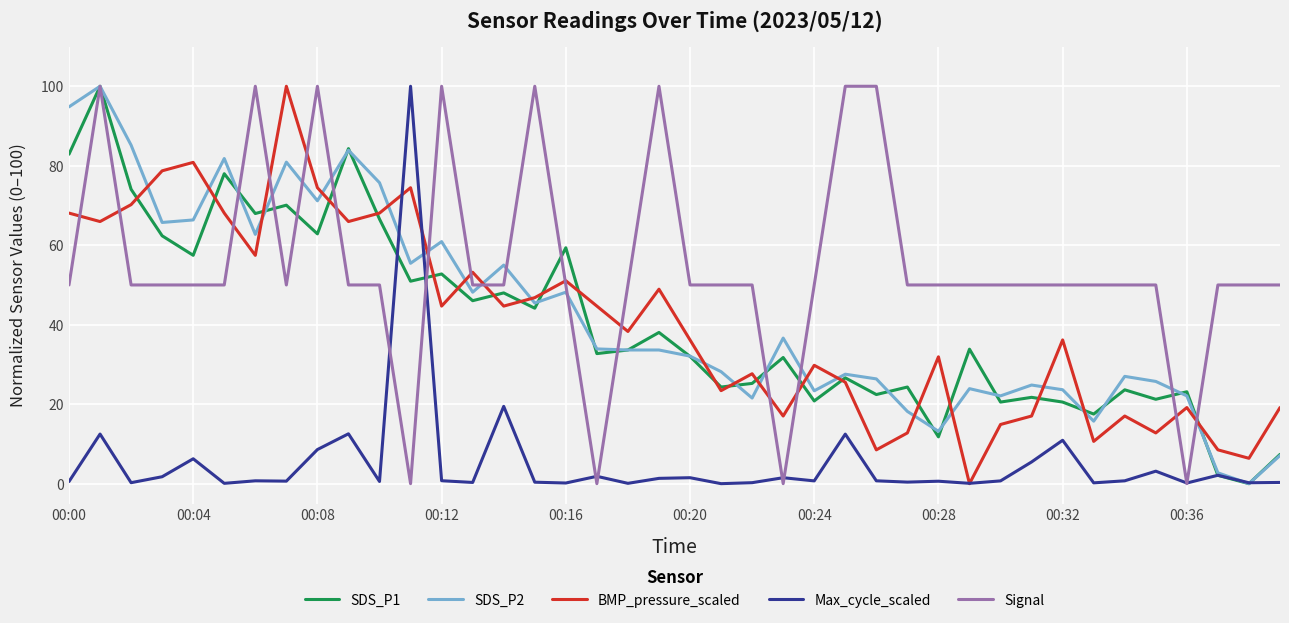

Count the number of data series in this chart.

5